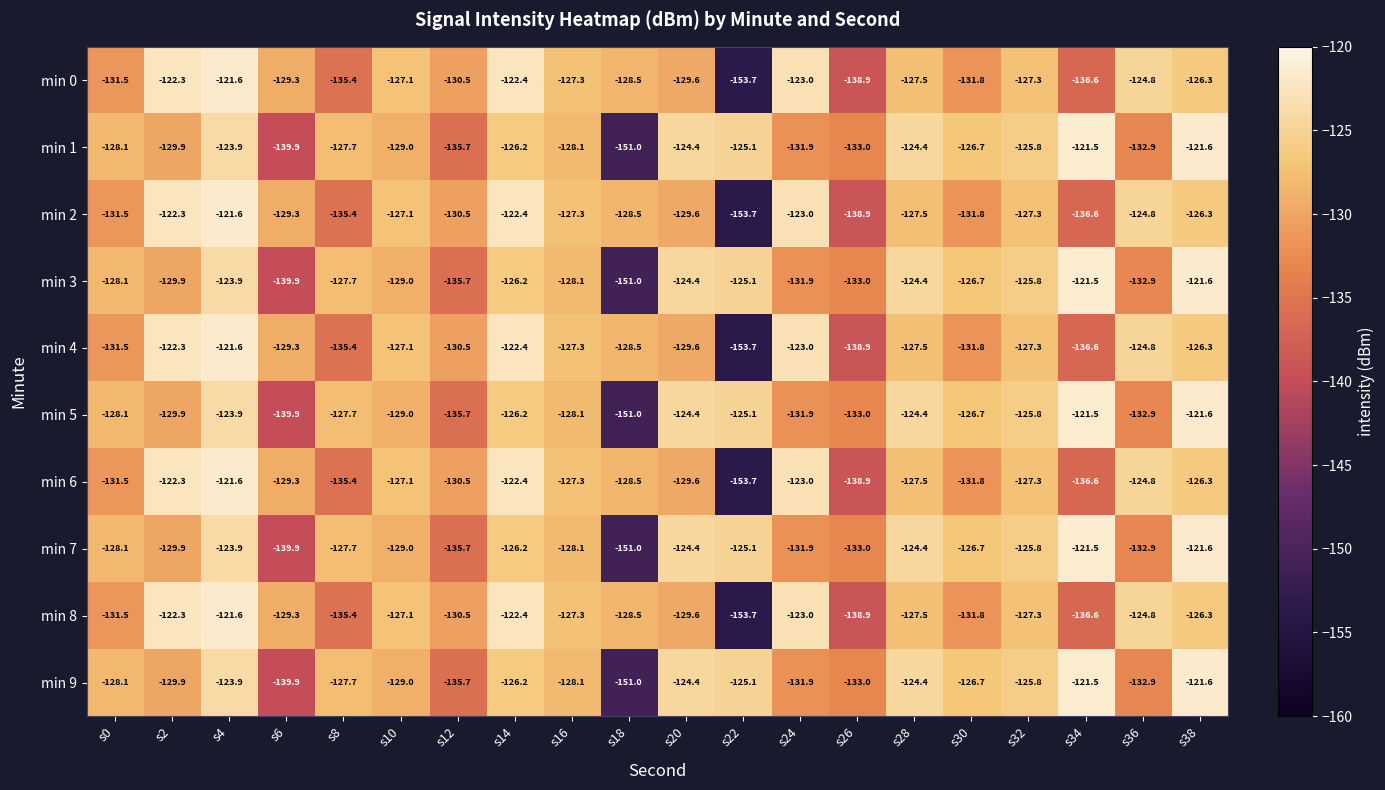

True or false: min 1 has a value of -205.1 at s28.

False